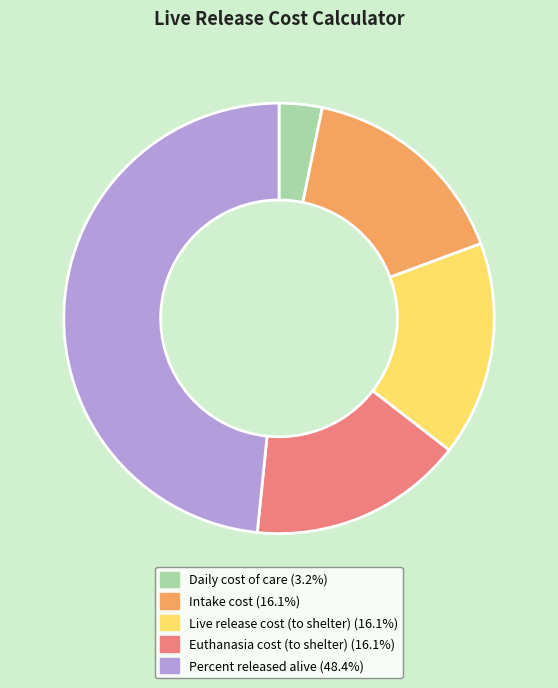

What is the smallest slice in the pie chart?

Daily cost of care